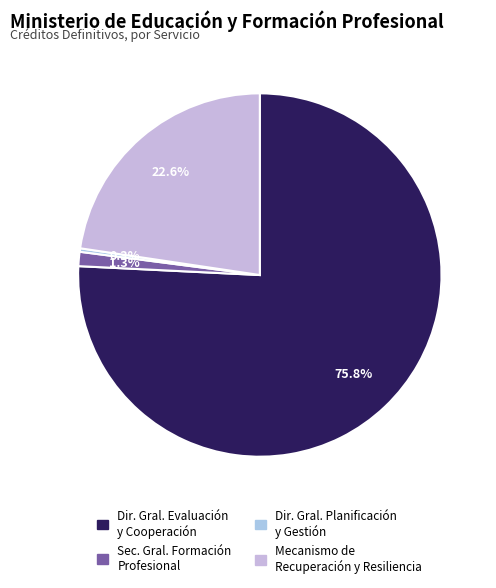

How many slices are in this pie chart?

4